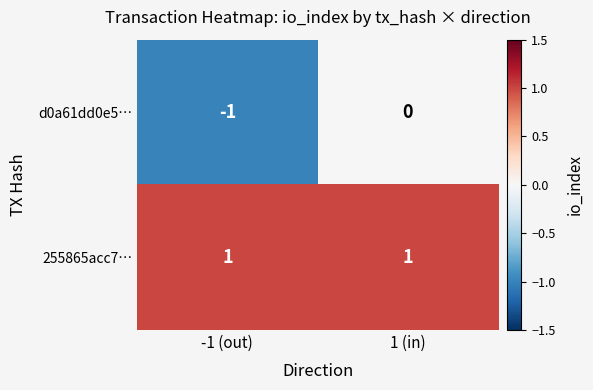

What is the minimum value shown in the chart?

-1